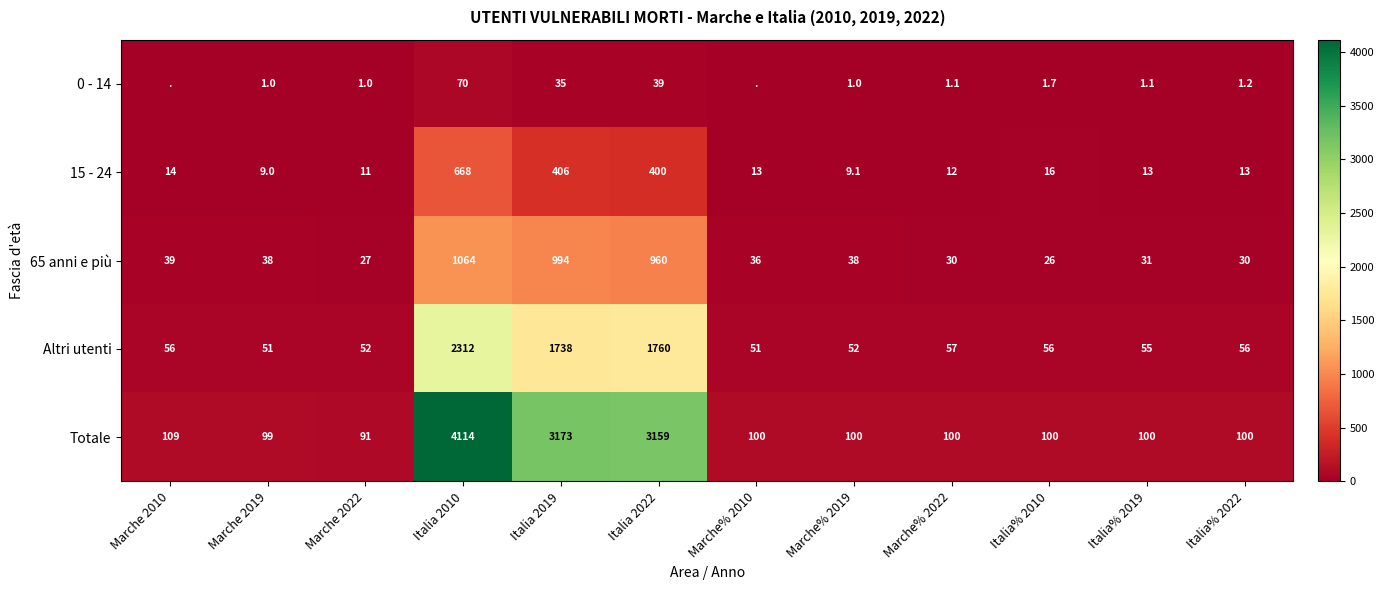

Is the value of Altri utenti at Marche 2010 greater than the value of 15 - 24 at Marche% 2022?

Yes